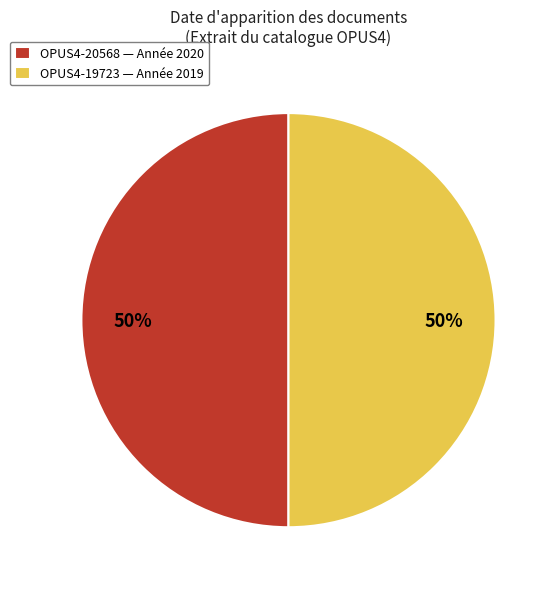

To the nearest percent, what is the combined percentage of OPUS4-19723 — Année 2019 and OPUS4-20568 — Année 2020?

100%